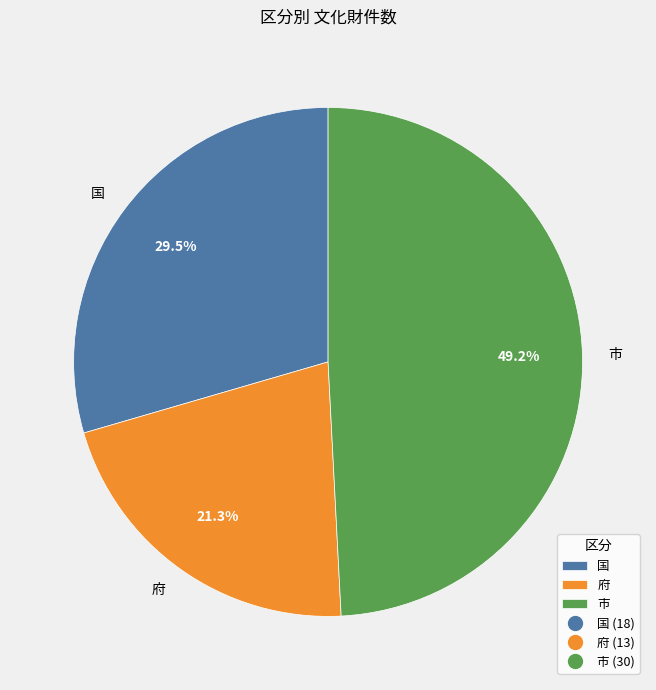

Rank the categories by value from highest to lowest.

市, 国, 府